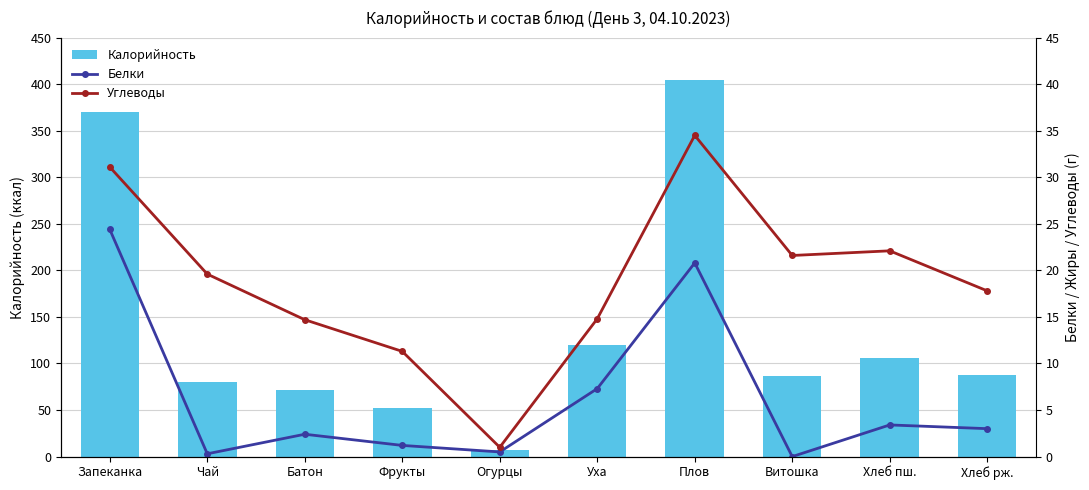

Does the chart contain any negative values?

No